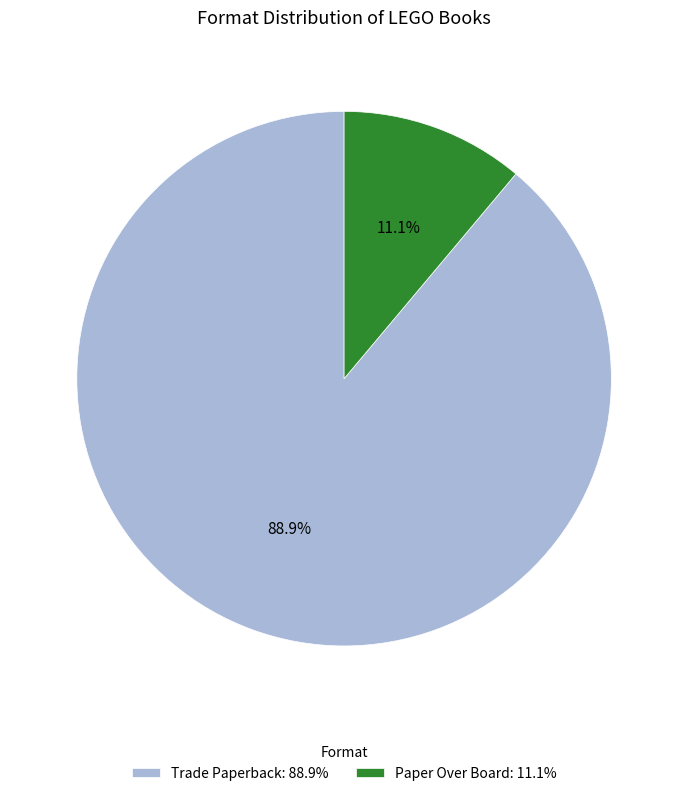

To the nearest percent, what is the difference between the Trade Paperback and Paper Over Board slice percentages?

78%